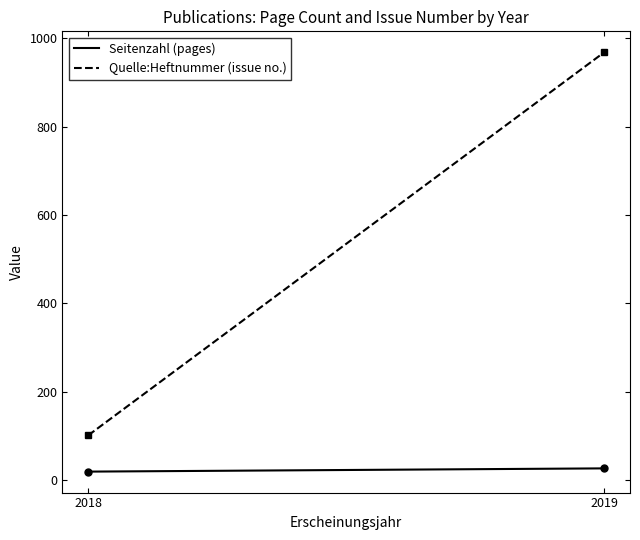

Between 2018 and 2019, which series saw the biggest shift?

Quelle:Heftnummer (issue no.)